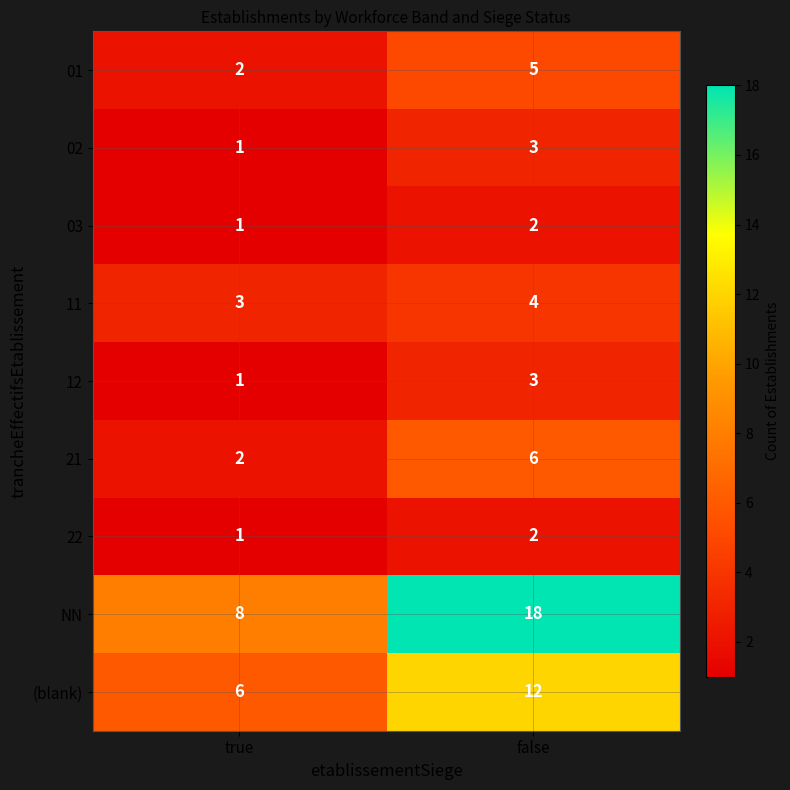

Between true and false, which series saw the biggest shift?

NN